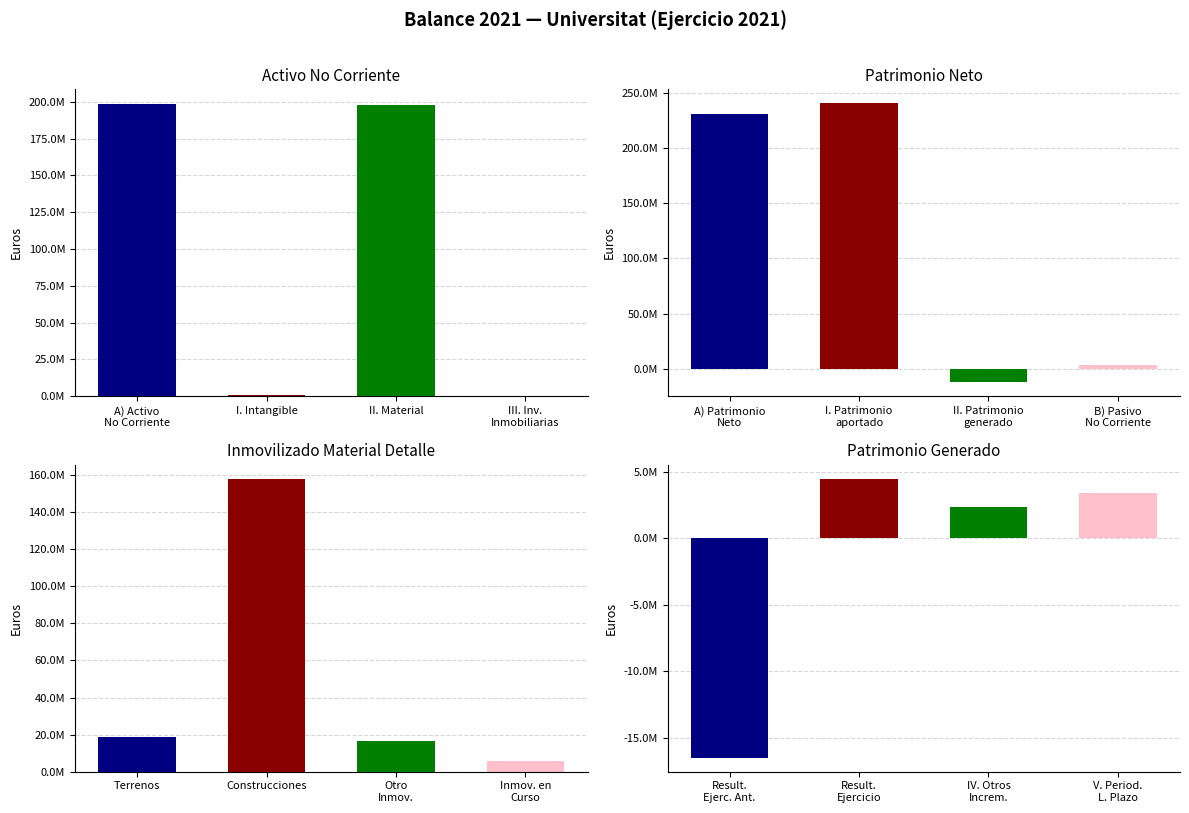

What is the sum of the Patrimonio Neto y Pasivo values at Pasivo No Corriente and Inmovilizado Material?

-8456043.7